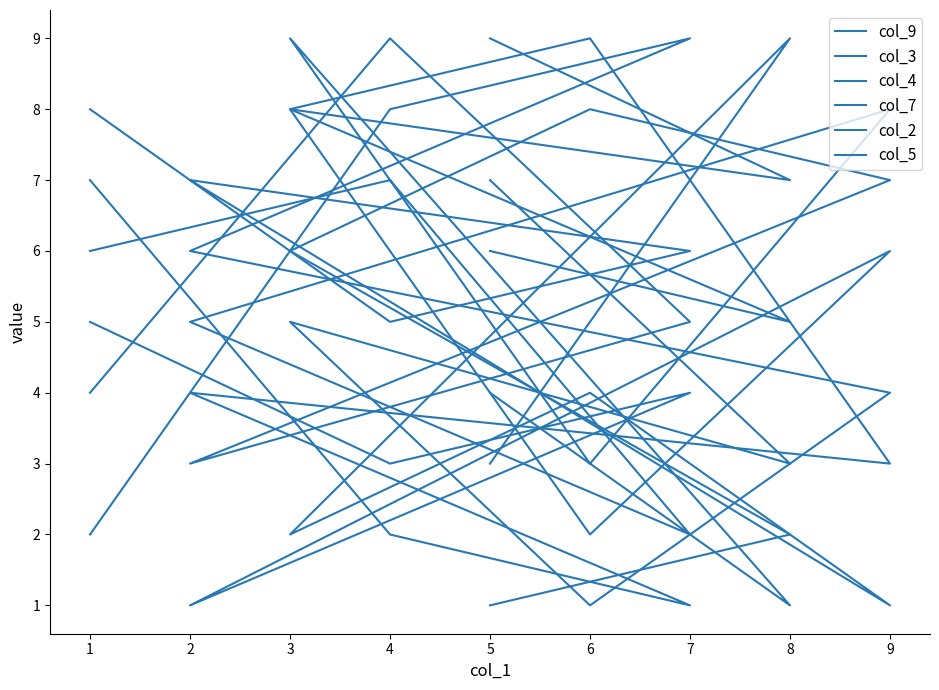

Is it true that col_2 equals 10 at 1?

False